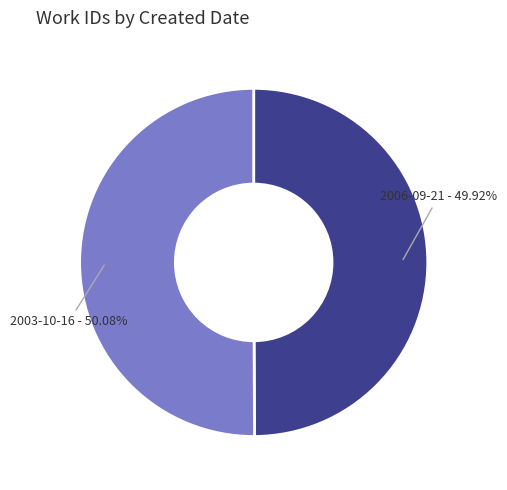

Does any single category account for the majority?

Yes